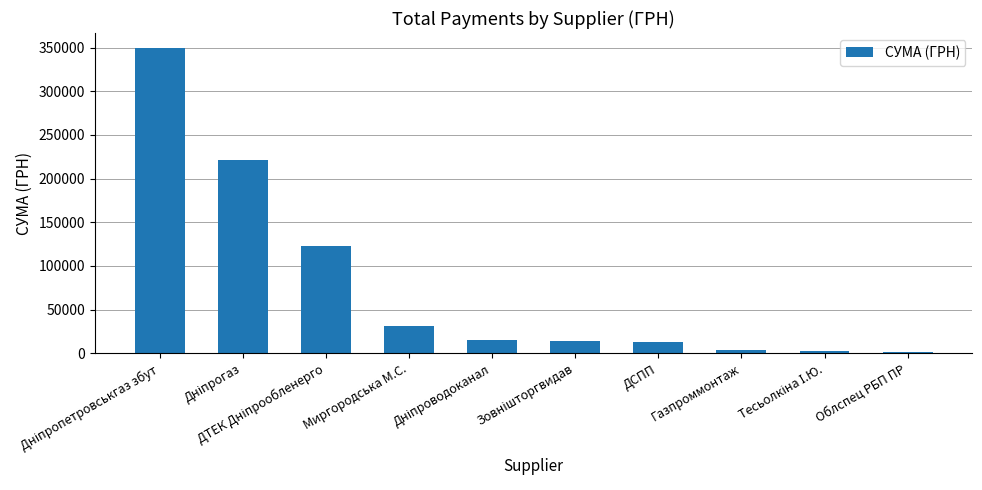

What is the label of the 7th bar from the left?

ДСПП